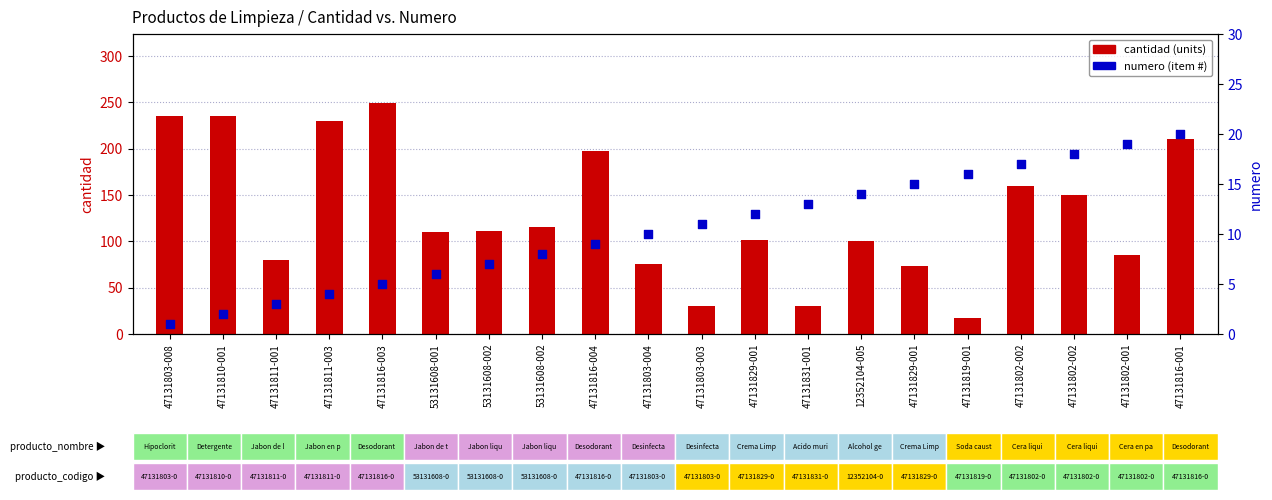

Which series contains the lowest Y value?

numero (item #)